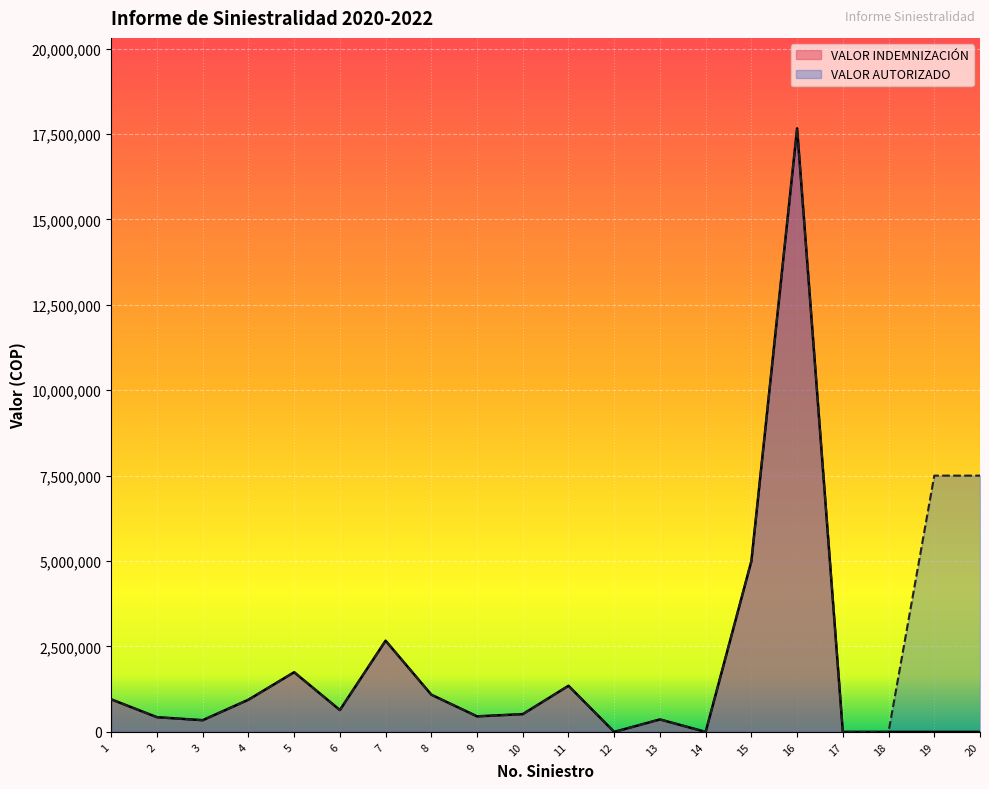

Which series has the widest spread of values?

VALOR INDEMNIZACIÓN